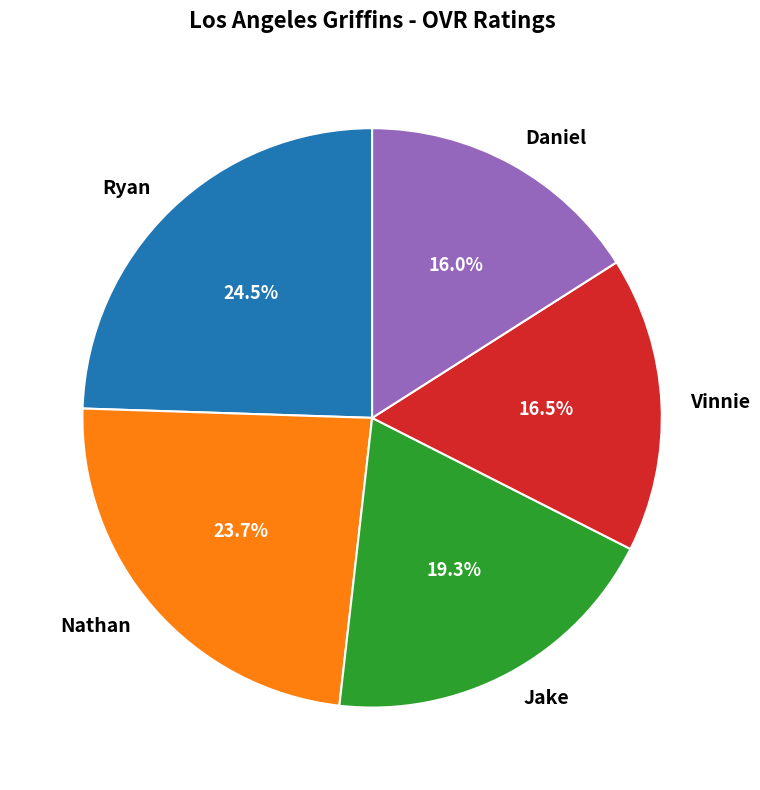

To the nearest percent, what is the combined percentage of Daniel and Ryan?

40%